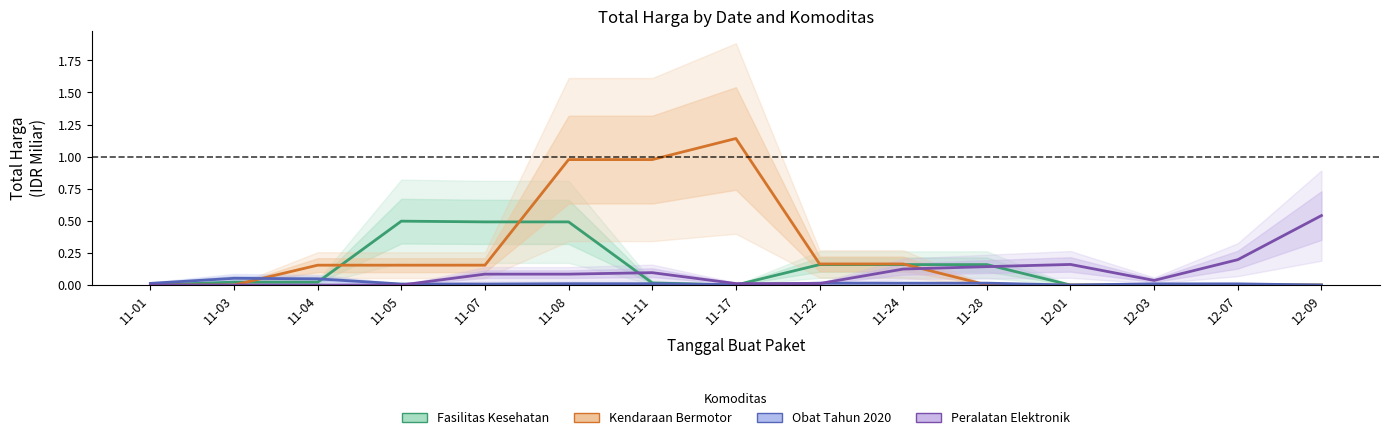

Reading left to right, what are all the values shown in this chart?

Fasilitas Kesehatan: 0.0	0.0	0.0	0.5	0.5	0.5	0.0	0.0	0.2	0.2	0.2	0.0	0.0	0.0	0.0
Kendaraan Bermotor: 0.0	0.0	0.2	0.2	0.2	1.0	1.0	1.1	0.2	0.2	0.0	0.0	0.0	0.0	0.0
Obat Tahun 2020: 0.0	0.1	0.0	0.0	0.0	0.0	0.0	0.0	0.0	0.0	0.0	0.0	0.0	0.0	0.0
Peralatan Elektronik: 0.0	0.0	0.0	0.0	0.1	0.1	0.1	0.0	0.0	0.1	0.1	0.2	0.0	0.2	0.5